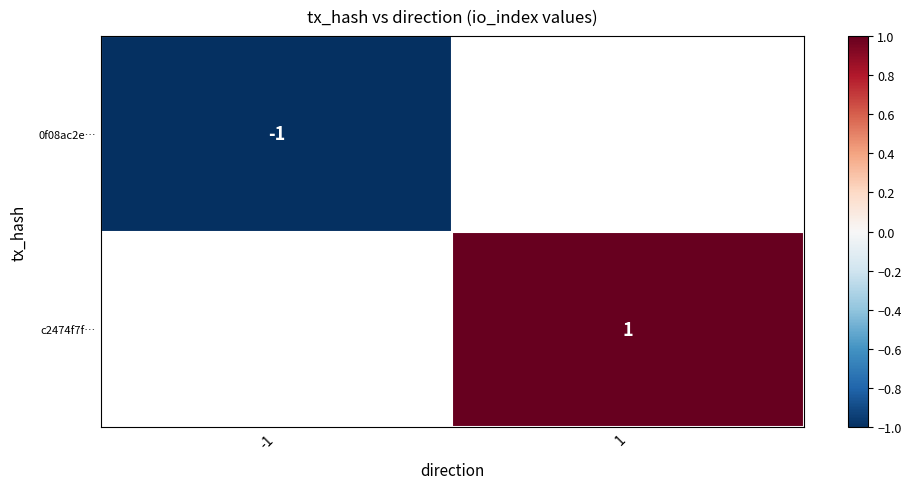

True or false: c2474f7f… has a value of 0.7 at 1.

False